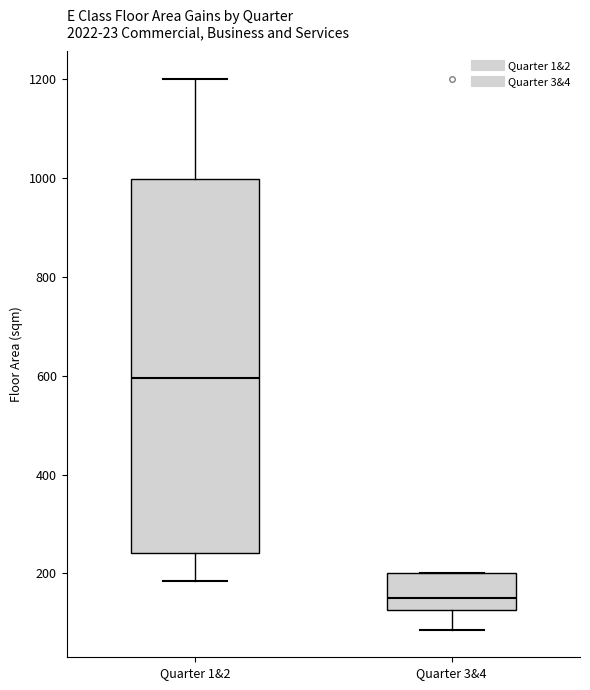

Reading left to right, read every box against the y-axis: the position of its median line, the range the box covers, and the ends of its whiskers. The values are not printed on the chart, so give them approximately, as read against the axis.

Quarter 1&2: median 600, box 240 to 1000, whiskers 180 to 1200
Quarter 3&4: median 160, box 120 to 200, whiskers 80 to 200